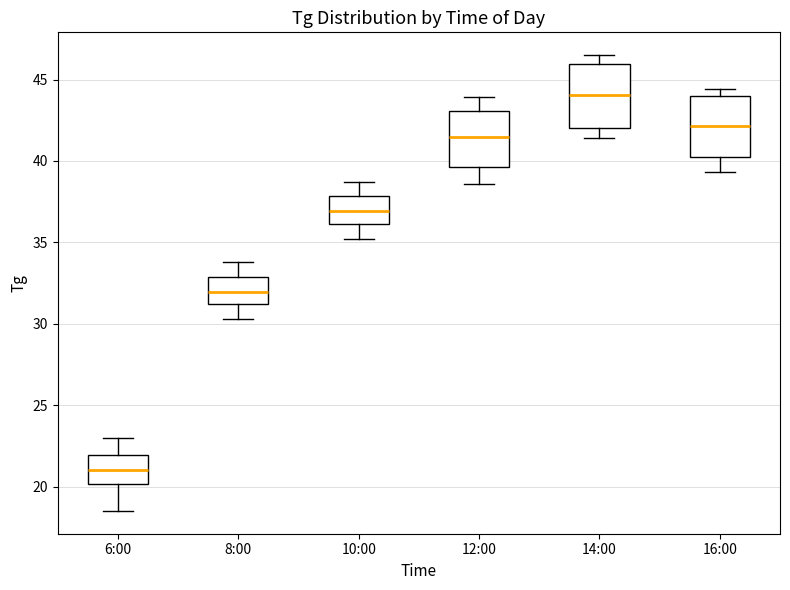

Reading left to right, read every box against the y-axis: the position of its median line, the range the box covers, and the ends of its whiskers. The values are not printed on the chart, so give them approximately, as read against the axis.

6:00: median 21.0, box 20.0 to 22.0, whiskers 18.5 to 23.0
8:00: median 32.0, box 31.0 to 33.0, whiskers 30.5 to 34.0
10:00: median 37.0, box 36.0 to 38.0, whiskers 35.0 to 38.5
12:00: median 41.5, box 39.5 to 43.0, whiskers 38.5 to 44.0
14:00: median 44.0, box 42.0 to 46.0, whiskers 41.5 to 46.5
16:00: median 42.0, box 40.0 to 44.0, whiskers 39.5 to 44.5